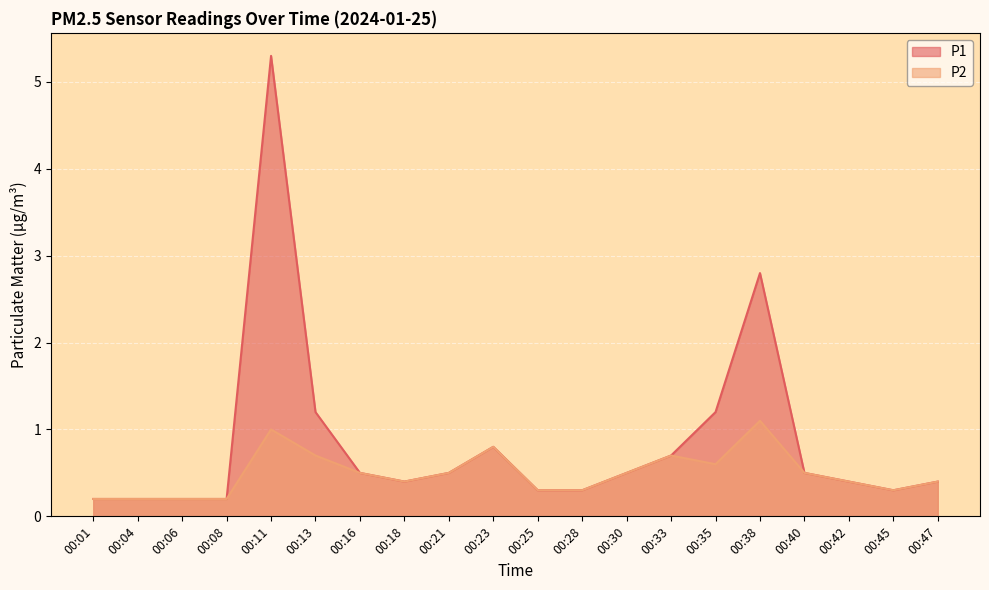

What is the difference between the highest and lowest values at 00:13?

0.5